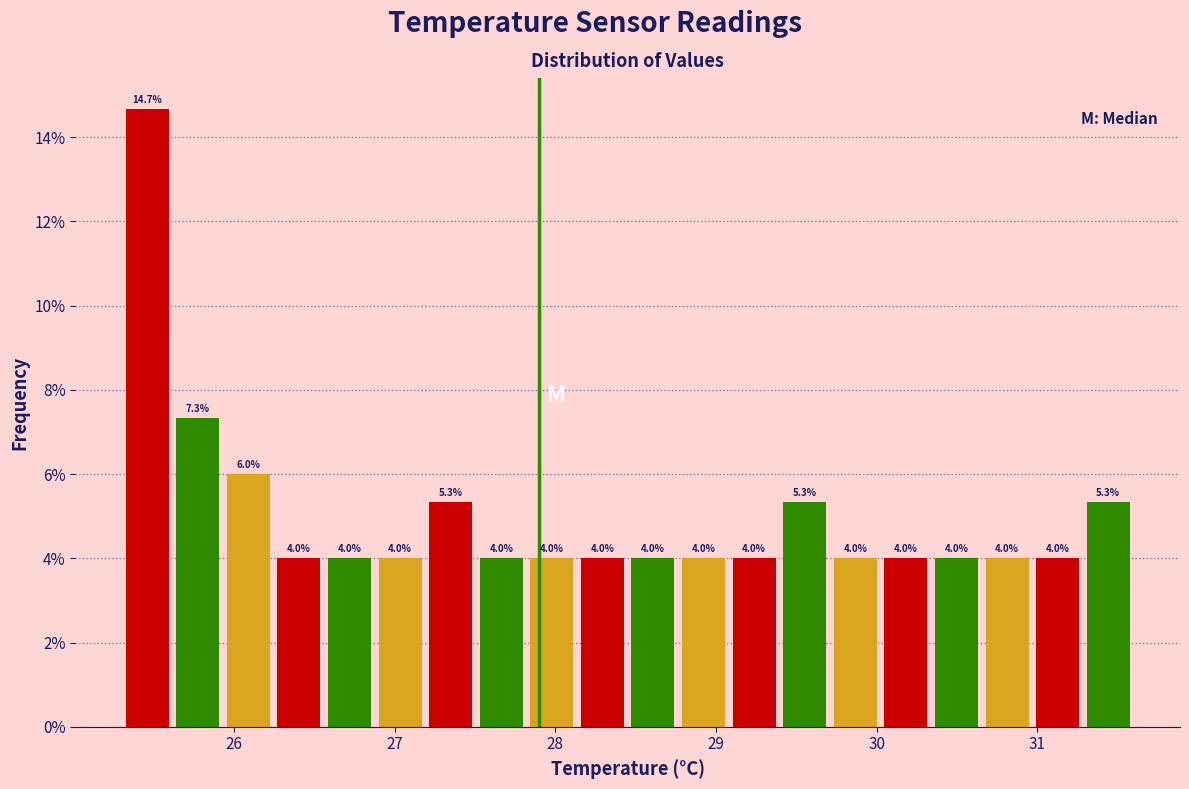

Around what value on the x-axis is the tallest bar? Give the approximate position of its centre, as read against the axis.

25.5